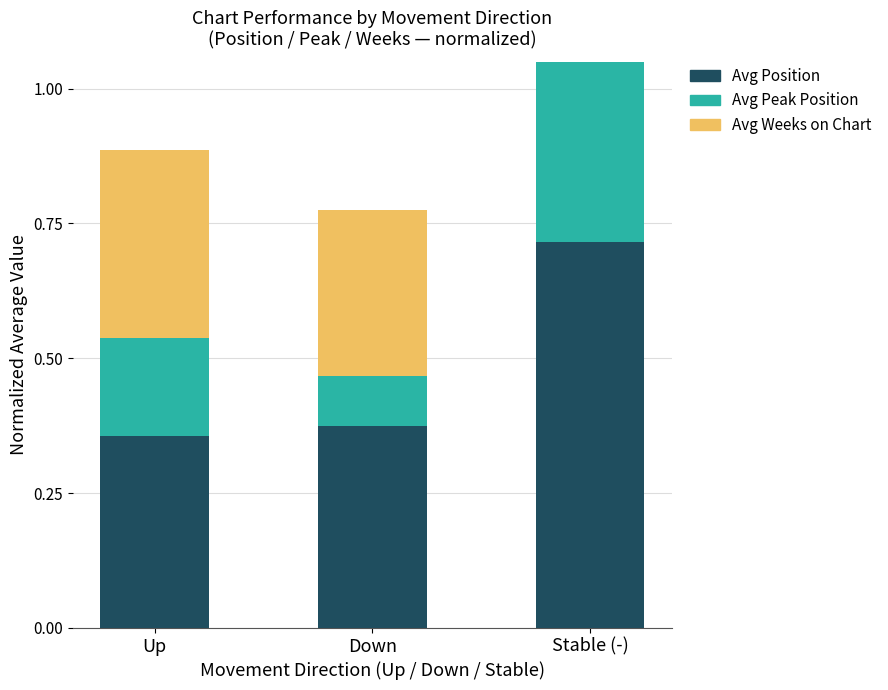

Which series has the largest range (max minus min)?

Avg Peak Position